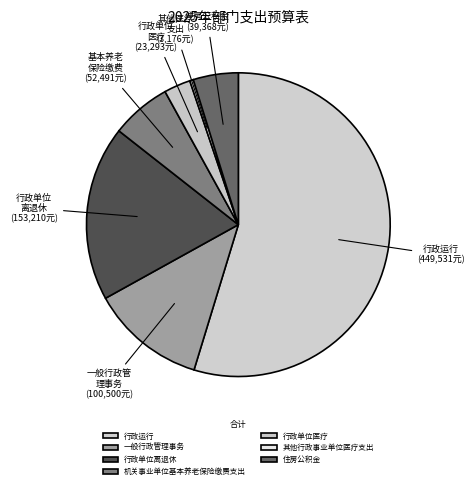

Which slice is the largest?

行政运行